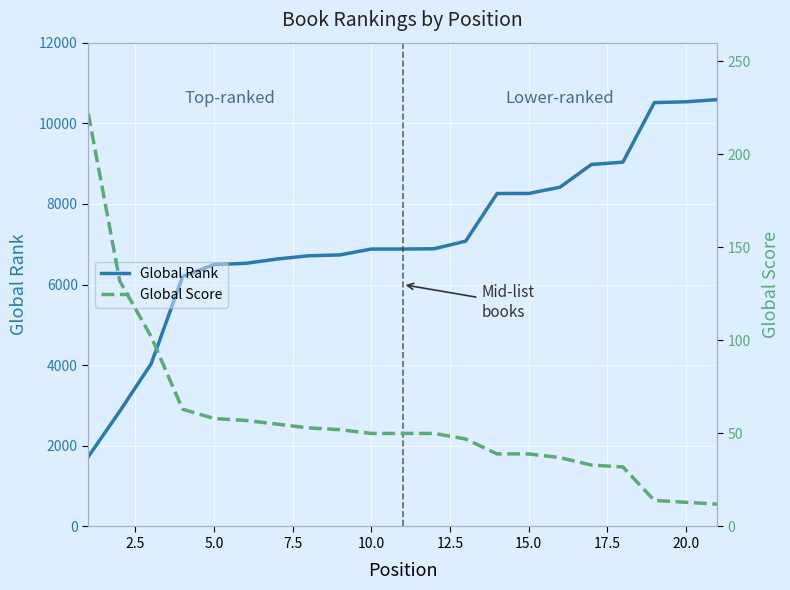

The value of Global Rank at 20.0 is 10533. True or false?

True